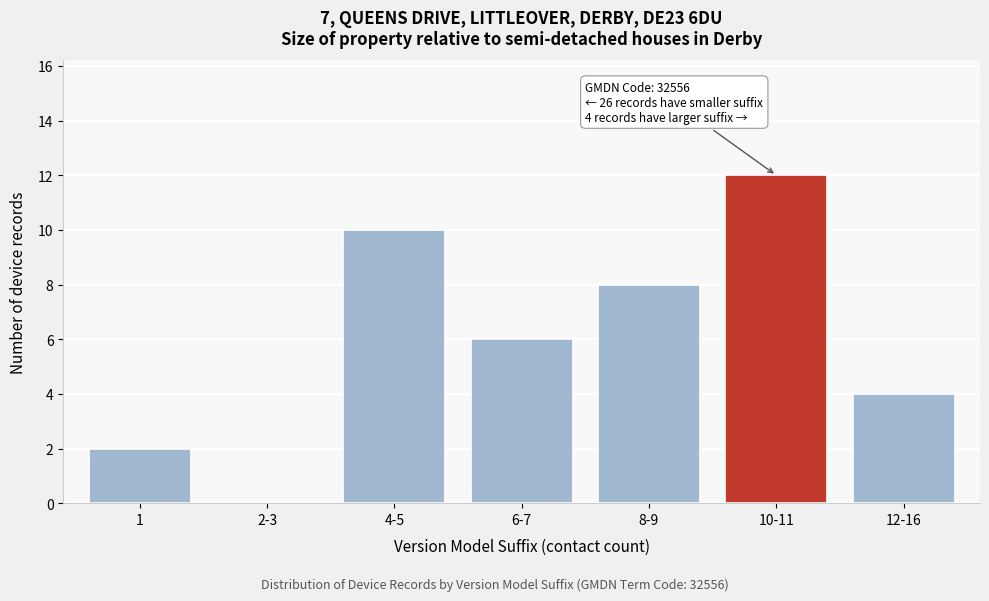

Reading left to right, transcribe all the data shown in this chart.

1=2	2-3=0	4-5=10	6-7=6	8-9=8	10-11=12	12-16=4